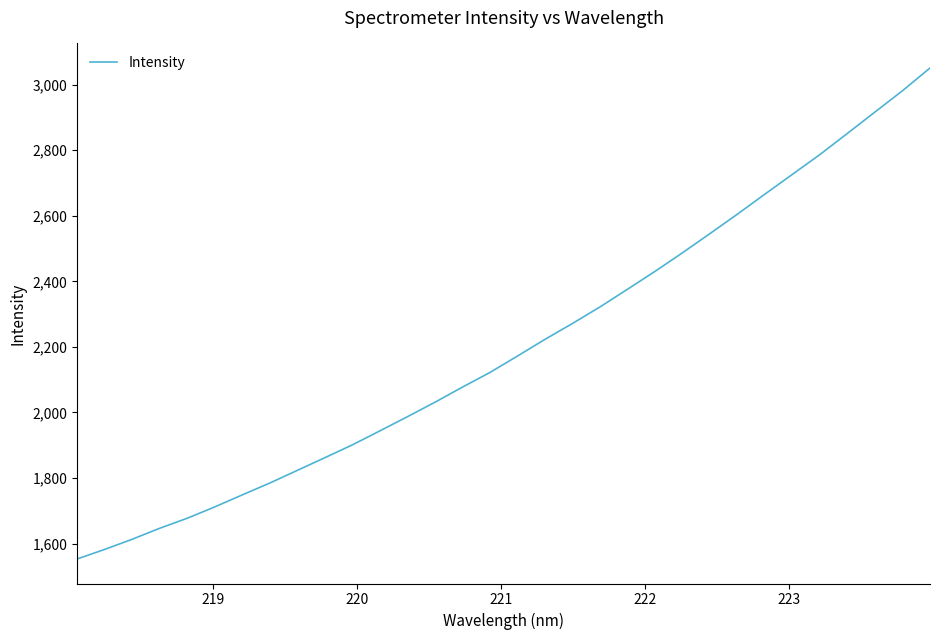

What is the average value?

2202.7